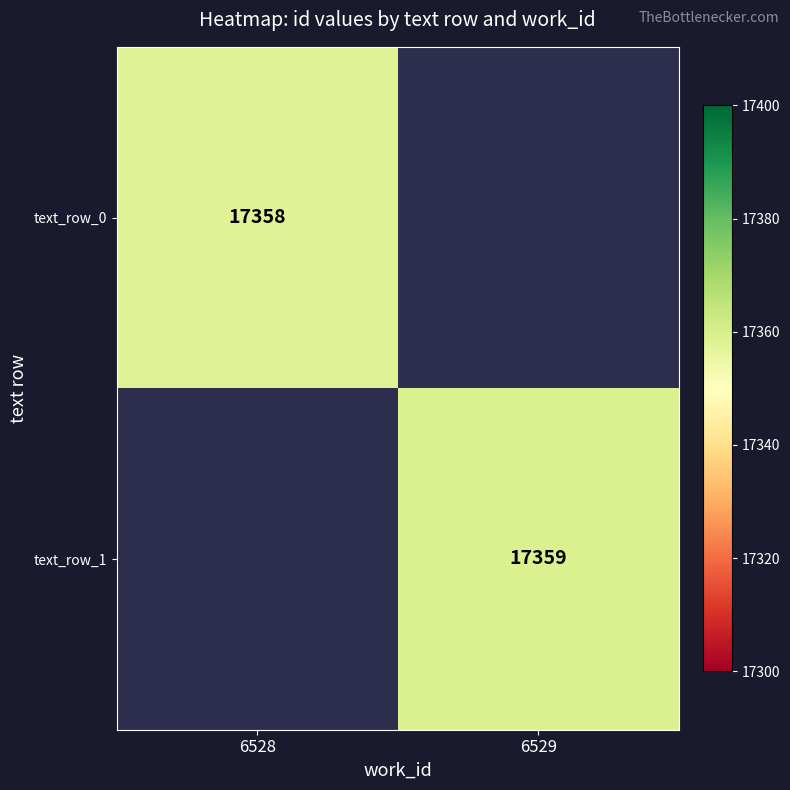

Is it true that text_row_1 equals 11249.3 at 6529?

False